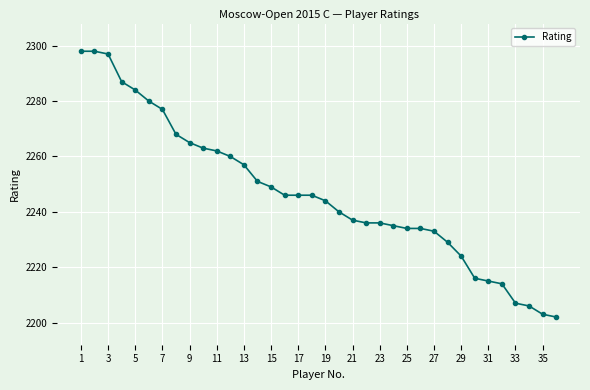

What is the smallest value displayed?

2202